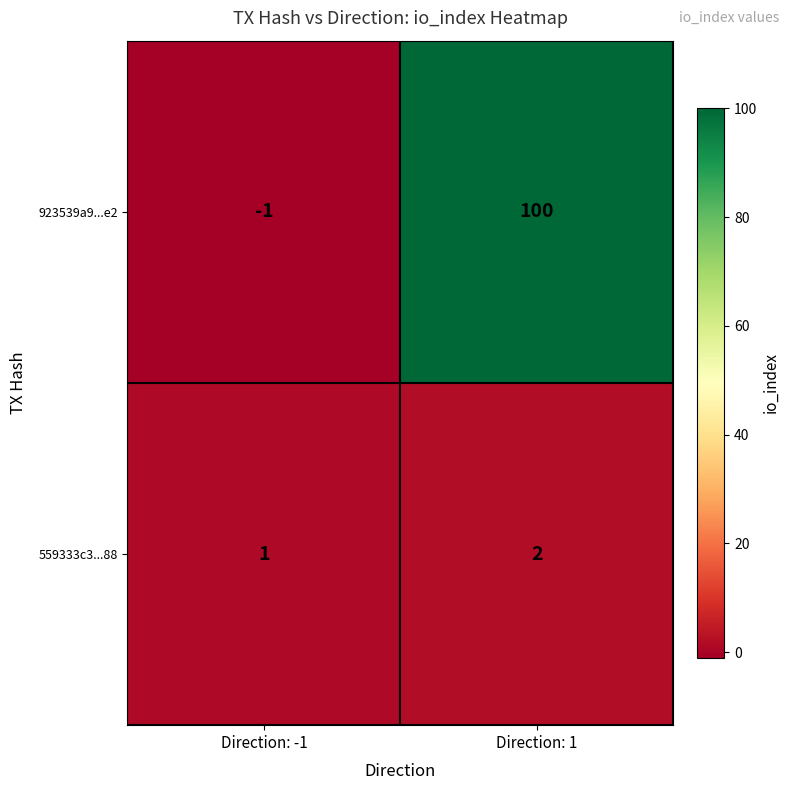

What is the total value across all series at Direction: 1?

102